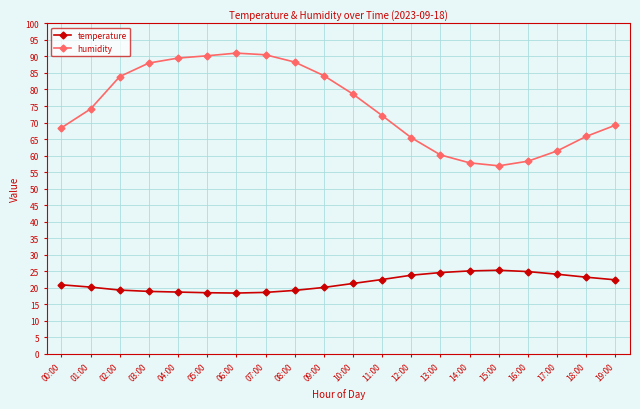

Which series has the largest total across all categories?

humidity